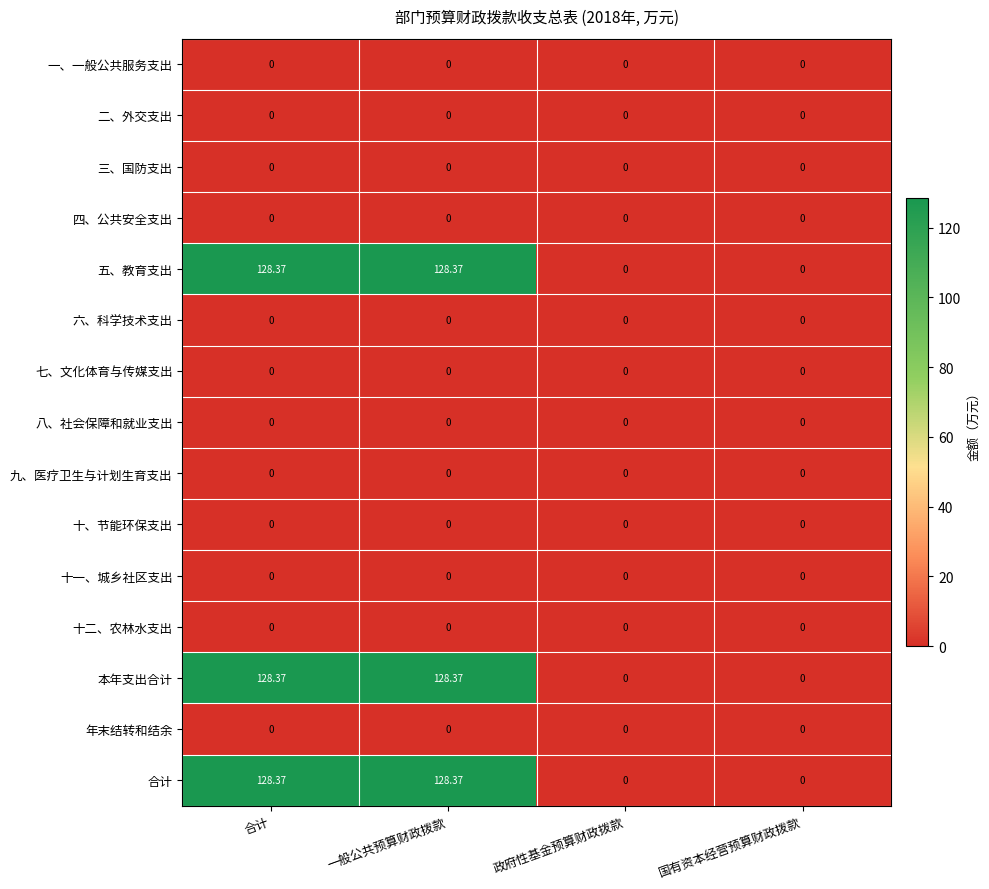

Which series has the largest total across all categories?

五、教育支出